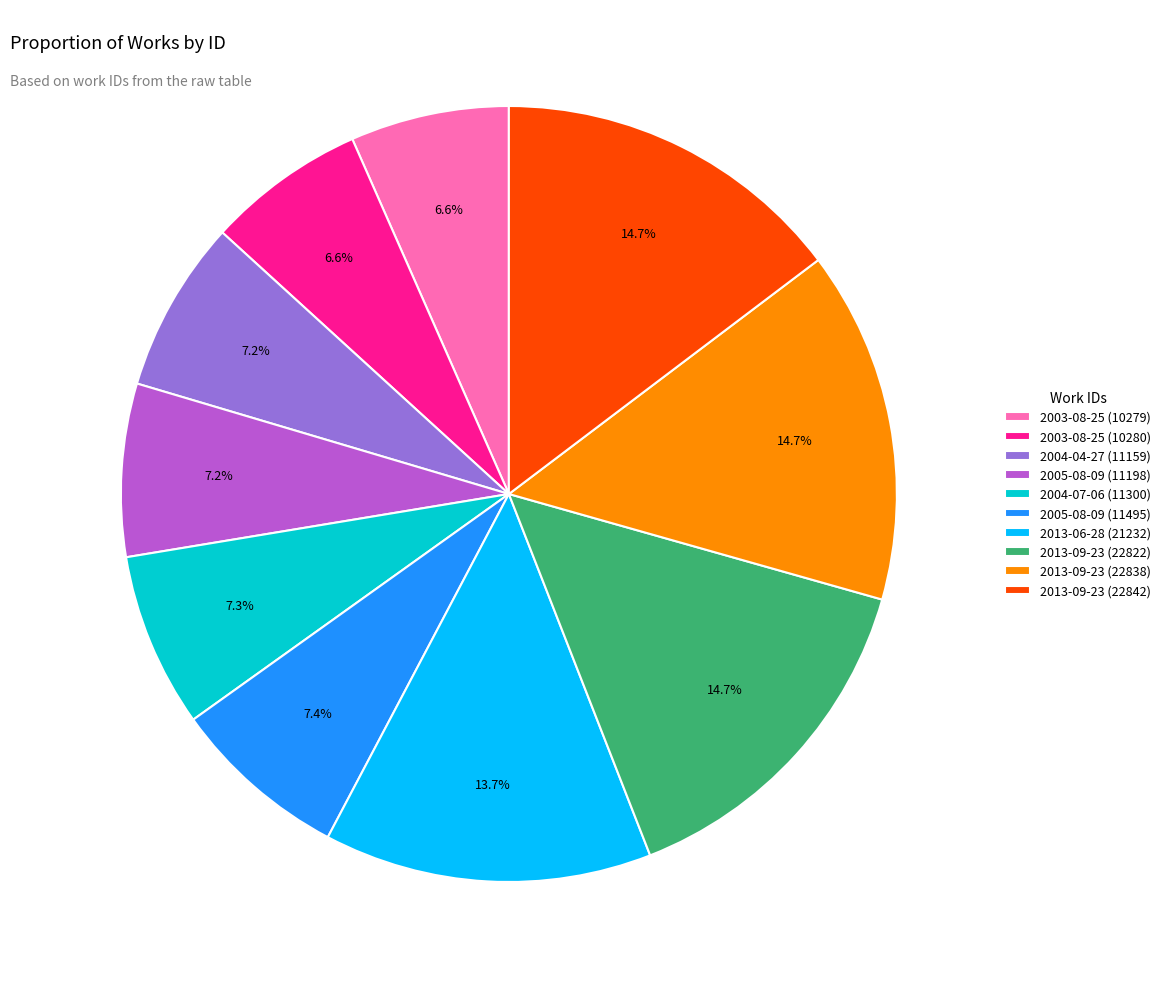

True or false: 2004-04-27 (11159) accounts for 7% of the total.

True